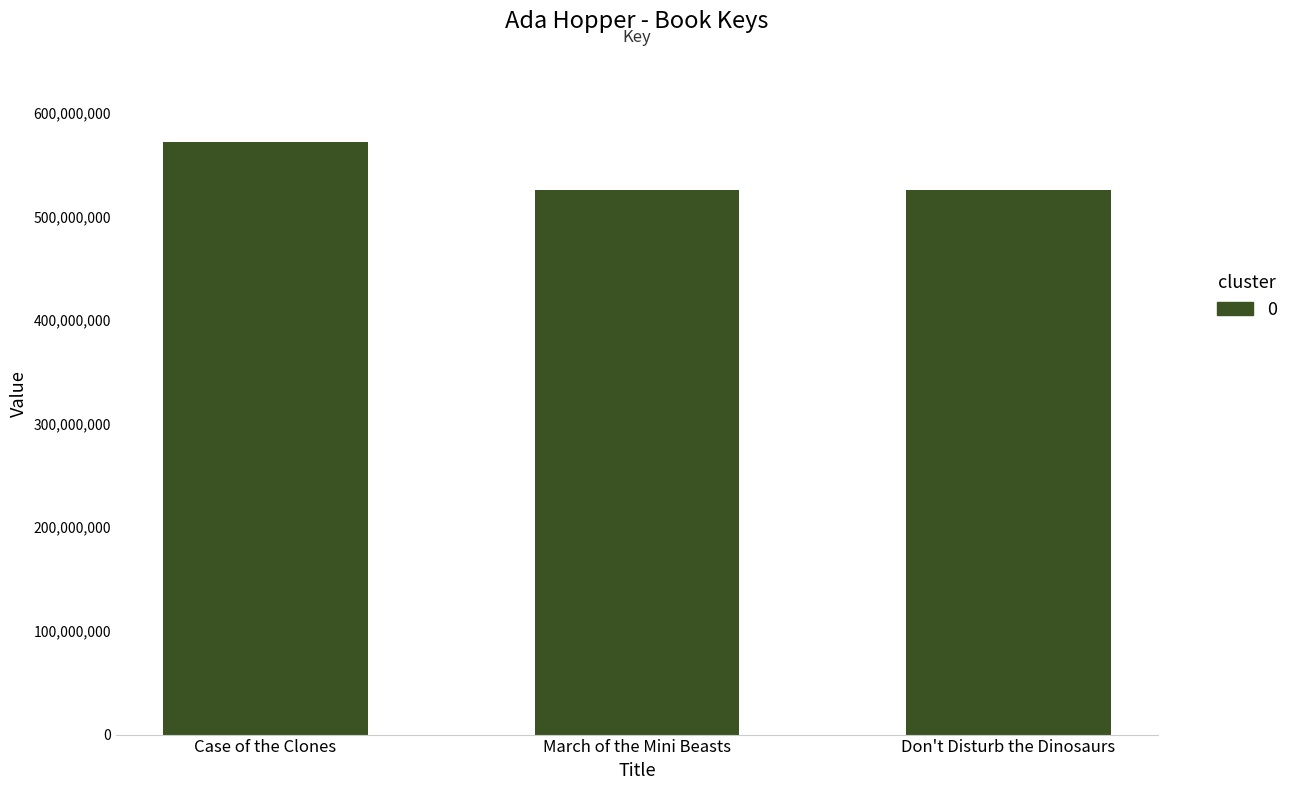

What position from the right is Don't Disturb the Dinosaurs?

1